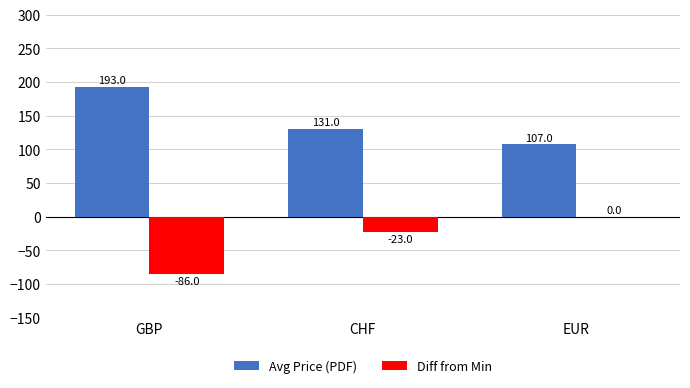

How many series are shown in this chart?

2